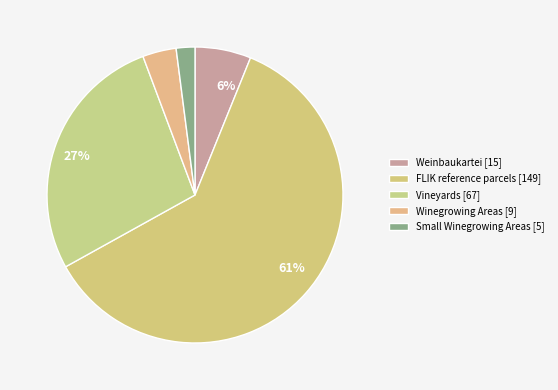

What is the largest slice in the pie chart?

FLIK reference parcels [149]